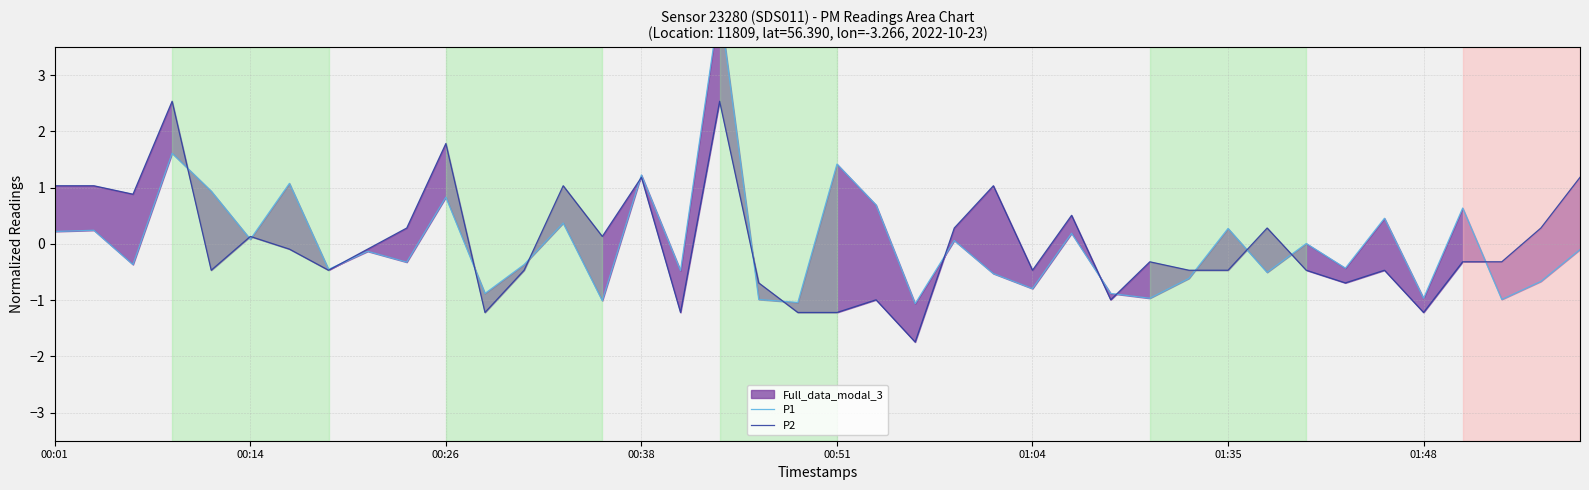

Which series has the largest total across all categories?

P1